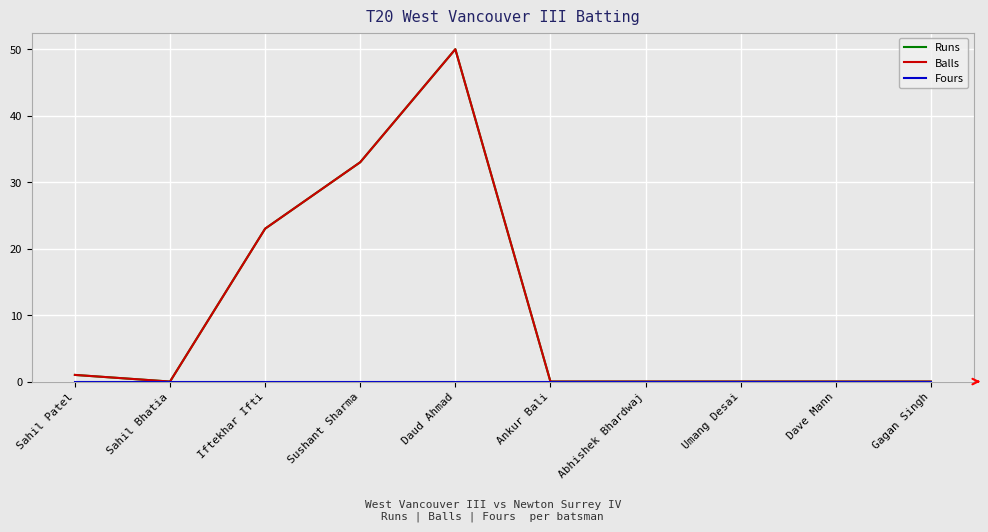

Is this an area chart (filled region under the line)?

No